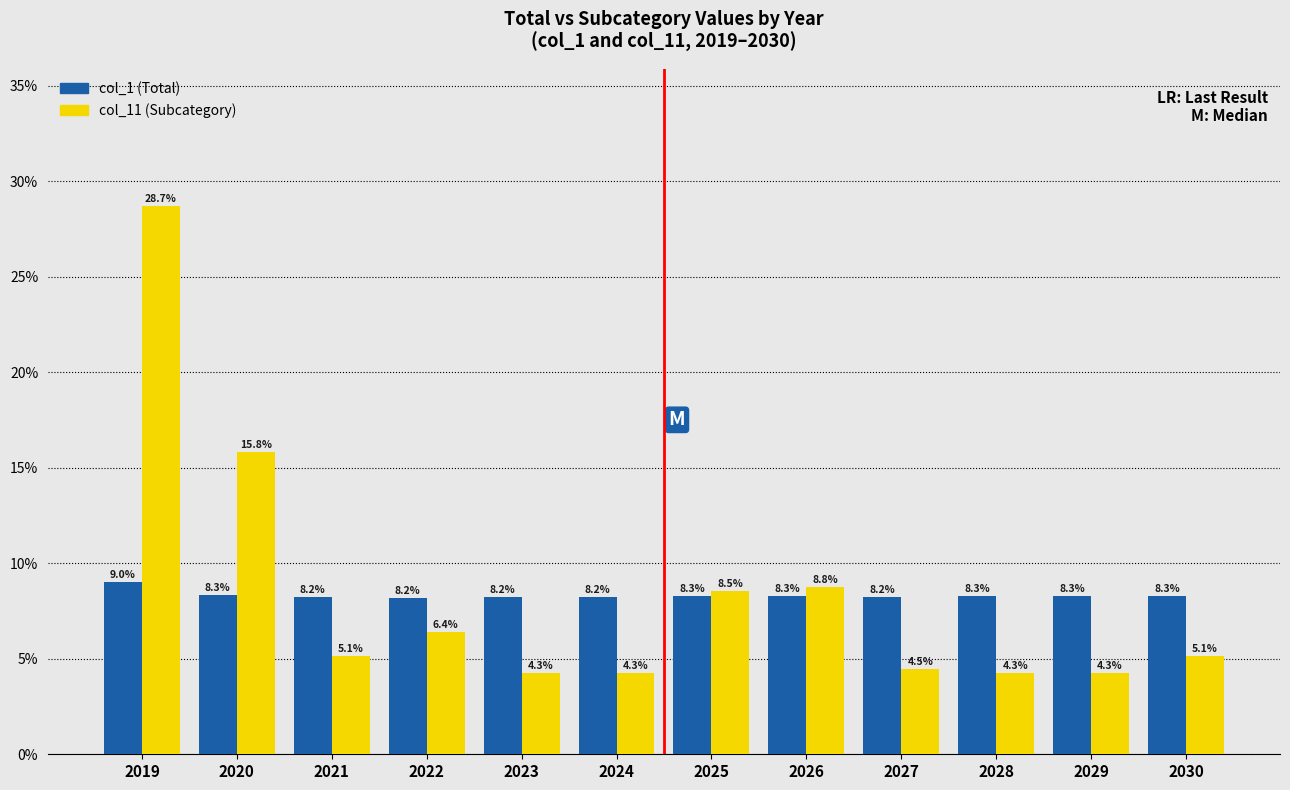

Reading right to left, what are all the values shown in this chart?

col_1: 2030=8.3	2029=8.3	2028=8.3	2027=8.2	2026=8.3	2025=8.3	2024=8.2	2023=8.2	2022=8.2	2021=8.2	2020=8.3	2019=9.0
col_11: 2030=5.1	2029=4.3	2028=4.3	2027=4.5	2026=8.8	2025=8.5	2024=4.3	2023=4.3	2022=6.4	2021=5.1	2020=15.8	2019=28.7